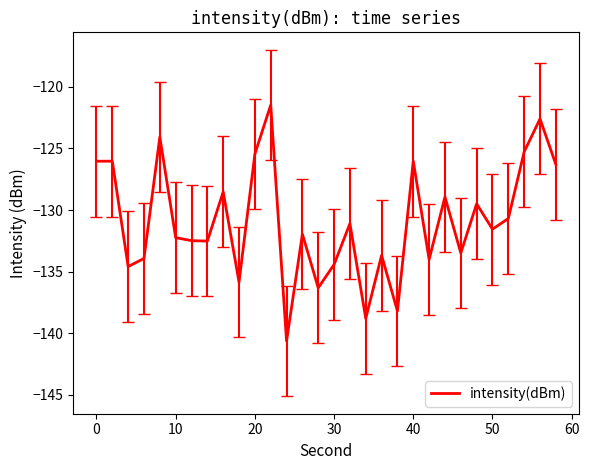

What is the maximum value shown in the chart?

-121.5